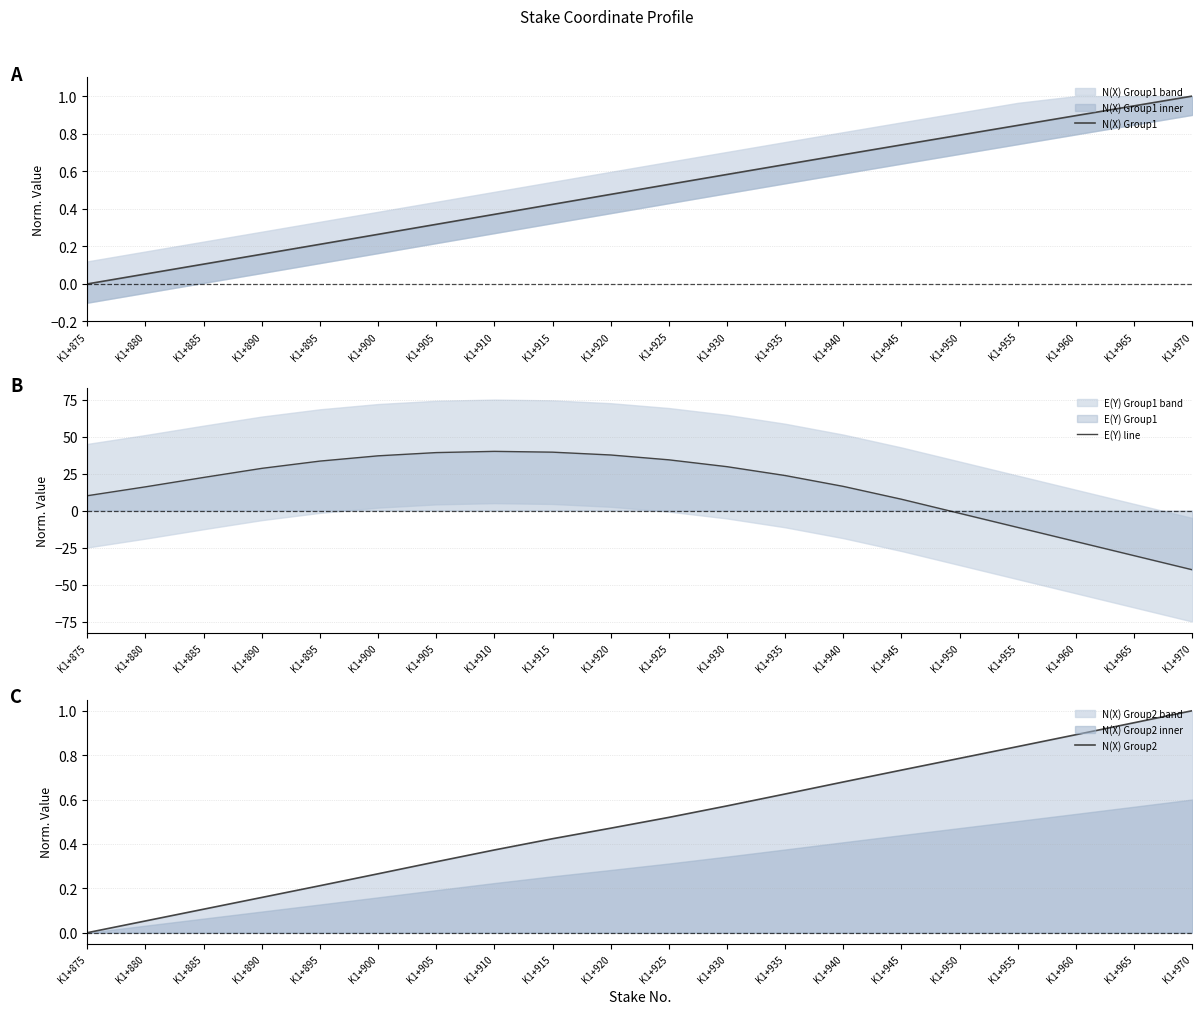

List the labels in order of N(X) Group1 value, largest first.

K1+970, K1+965, K1+960, K1+955, K1+950, K1+945, K1+940, K1+935, K1+930, K1+925, K1+920, K1+915, K1+910, K1+905, K1+900, K1+895, K1+890, K1+885, K1+880, K1+875